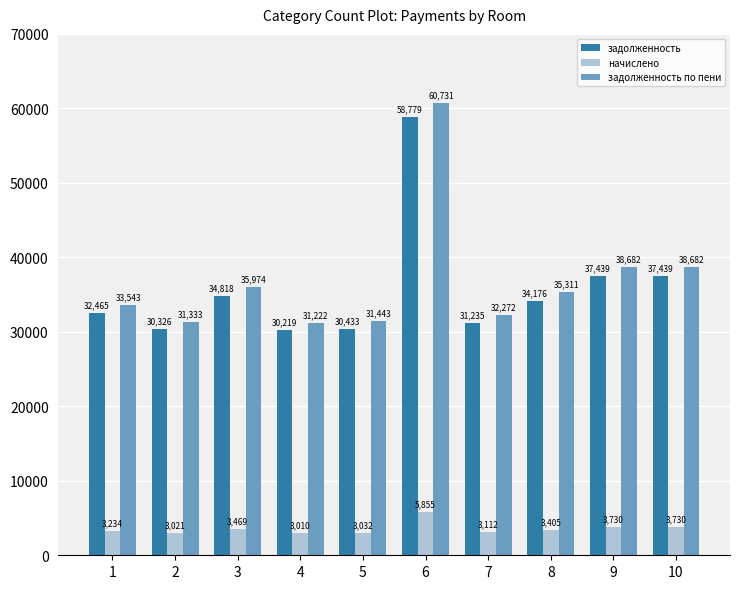

At which label does задолженность по пени first exceed 35311?

3